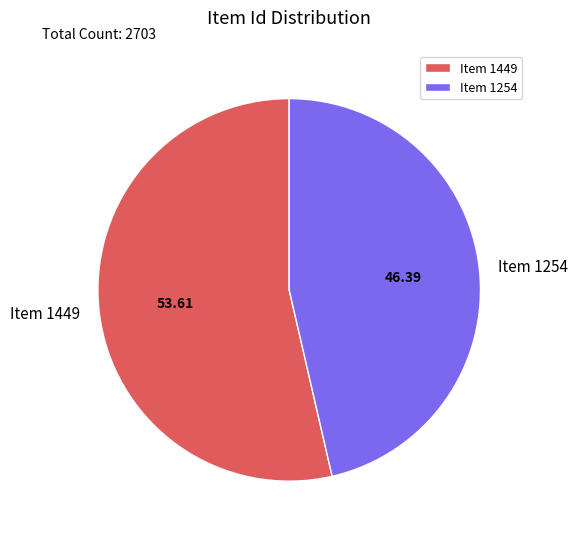

How many segments does this pie chart have?

2